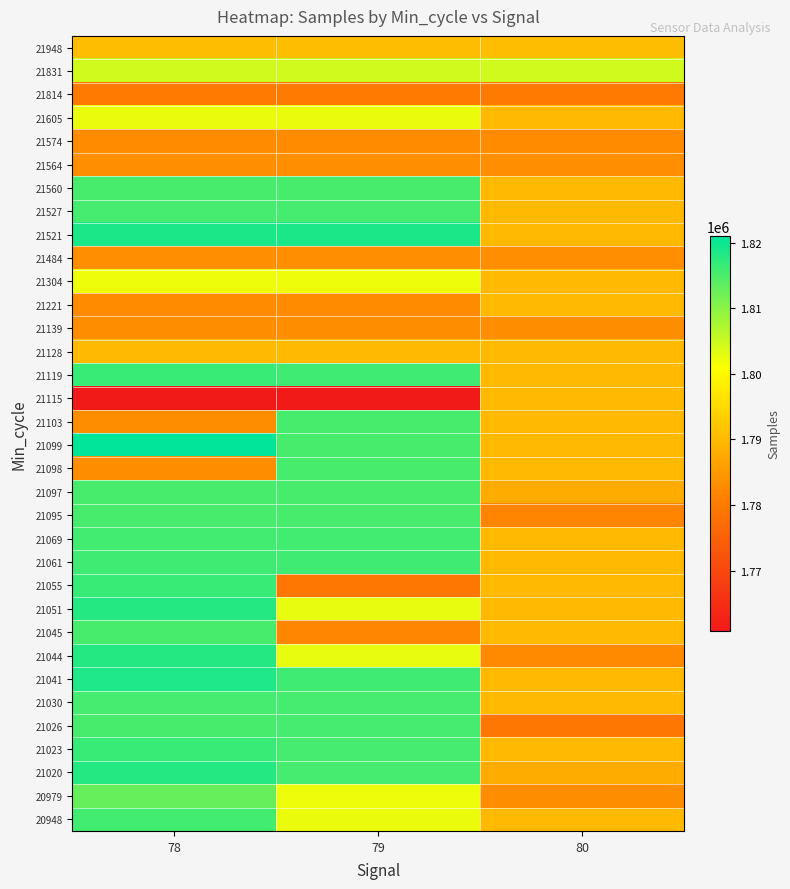

What is the difference between the highest and lowest values at 79?

57928